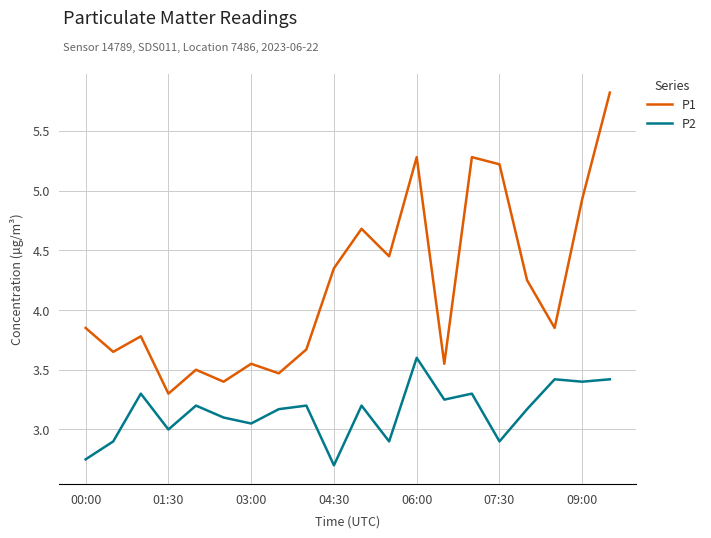

What is the maximum value for P1?

5.8